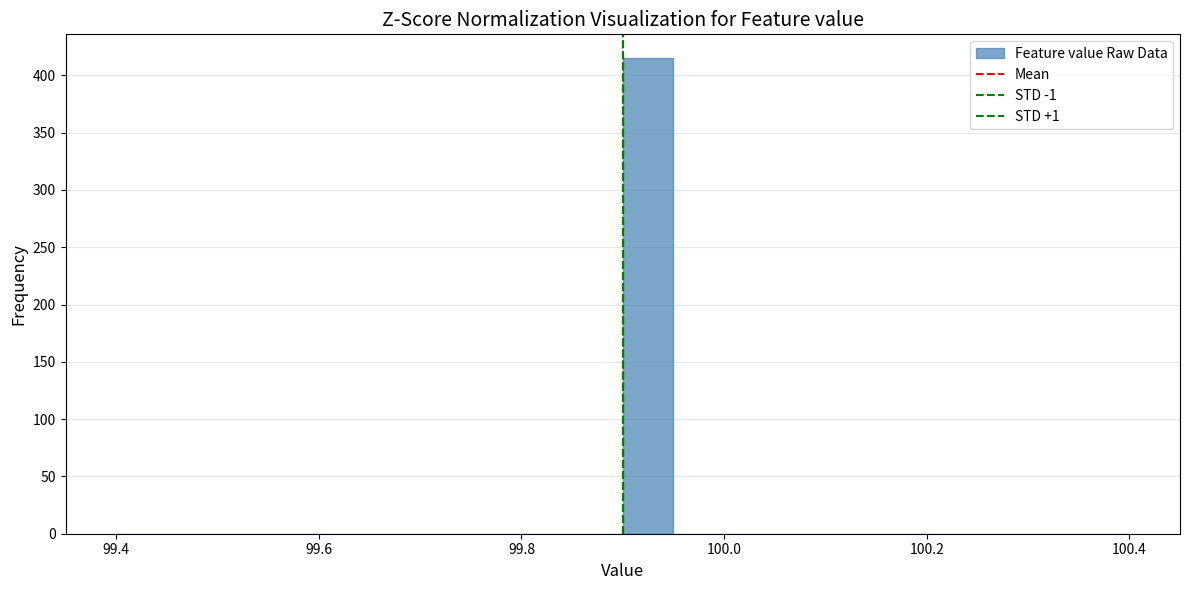

Around what value on the x-axis is the tallest bar? Give the approximate position of its centre, as read against the axis.

99.92